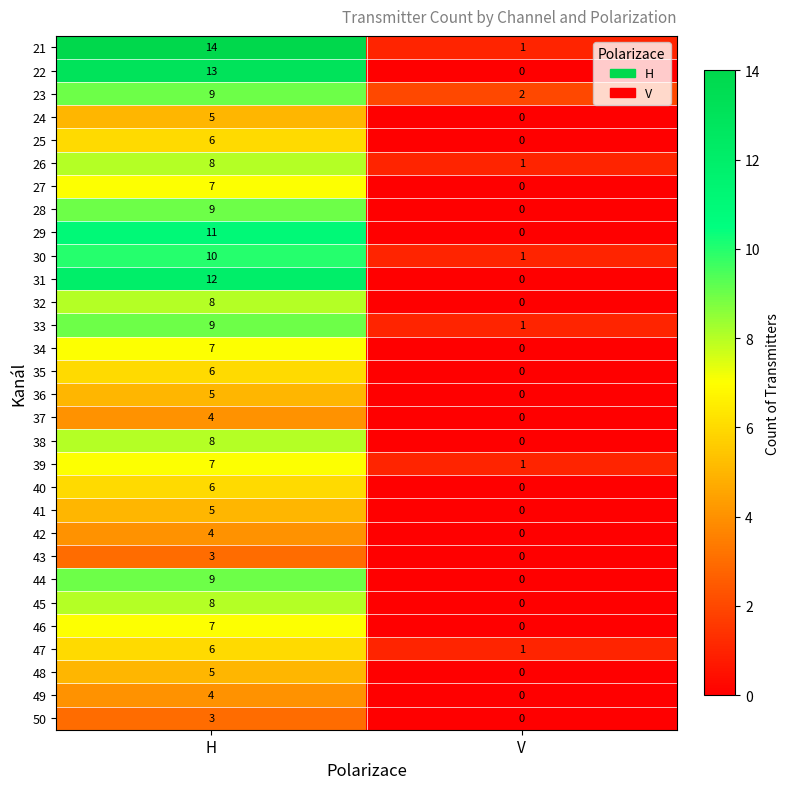

What is the spread (max minus min) of values at H?

11